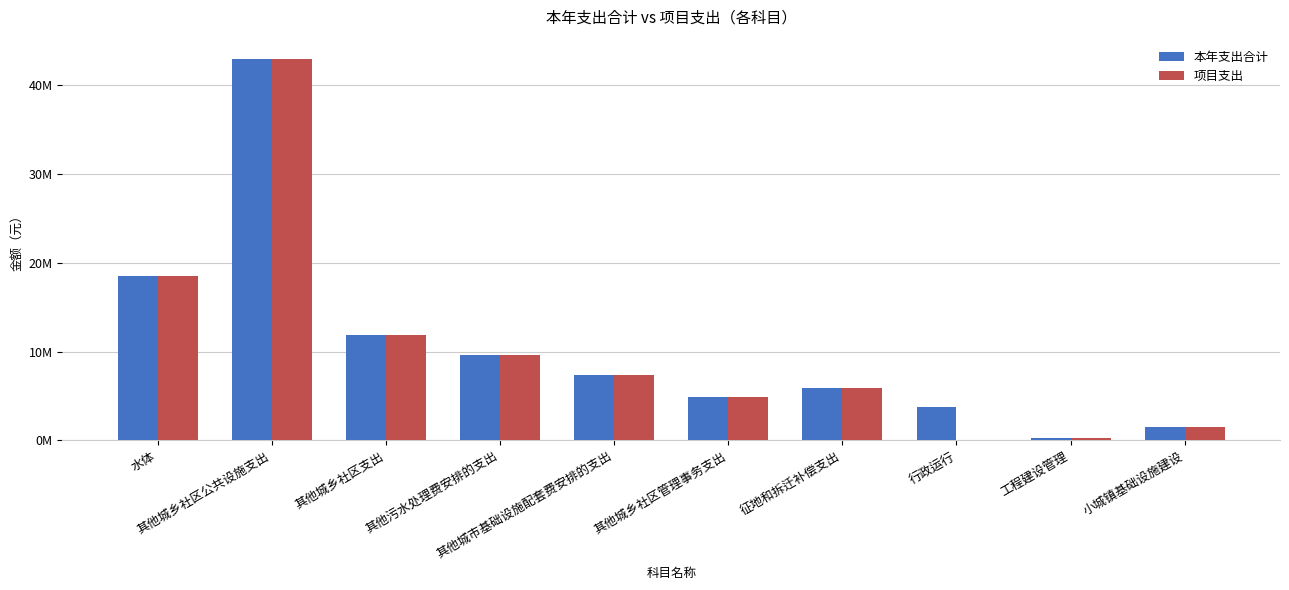

List the series in order of their overall mean, highest first.

本年支出合计, 项目支出